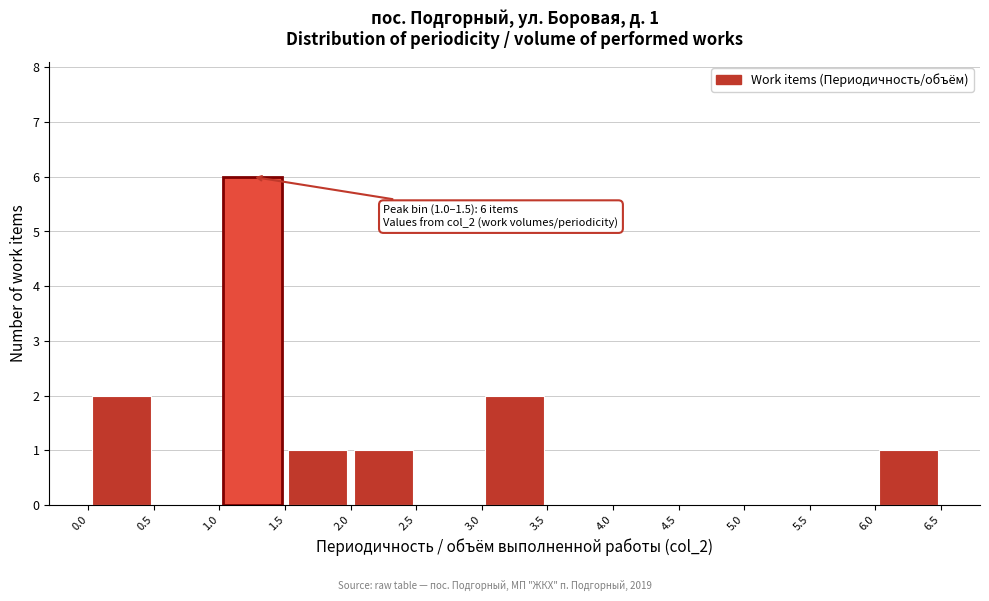

Which range on the x-axis has the tallest bar?

1.0 to 1.5